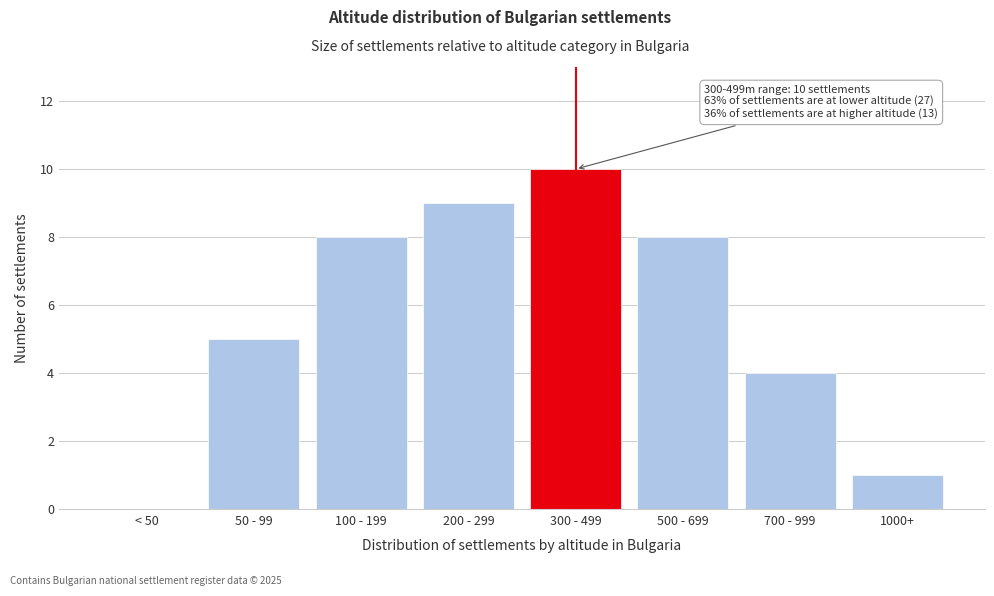

Reading left to right, what are all the values shown in this chart?

< 50=0	50 - 99=5	100 - 199=8	200 - 299=9	300 - 499=10	500 - 699=8	700 - 999=4	1000+=1